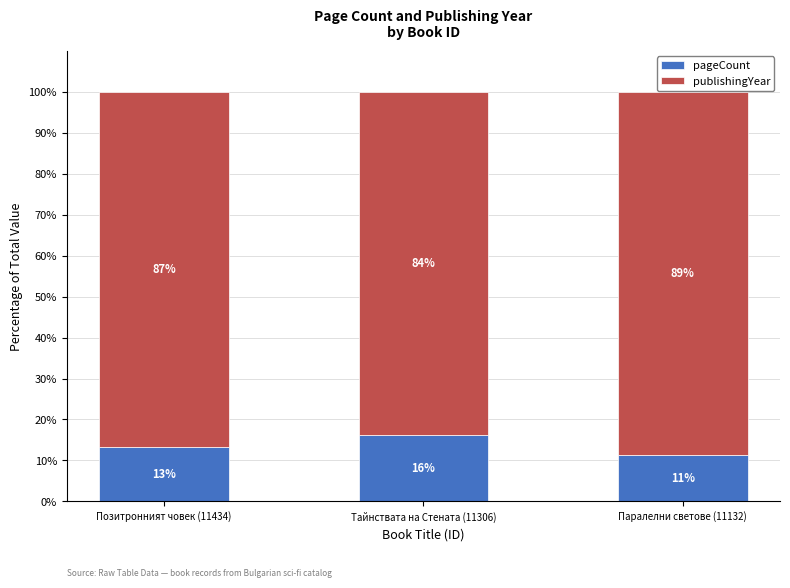

How many series are shown in this chart?

2